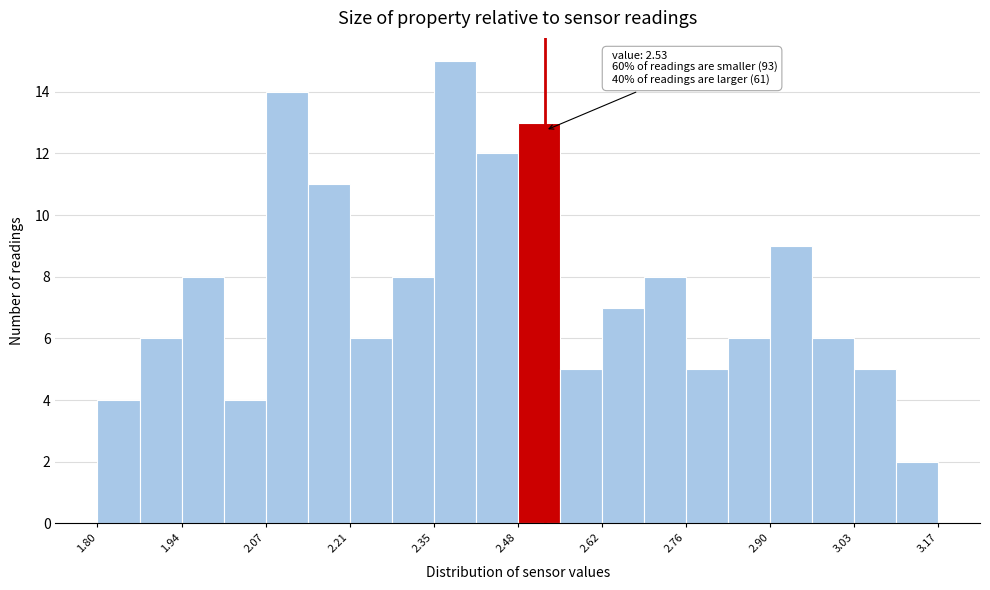

Read against the x-axis, roughly where is the centre of the tallest bar?

2.38